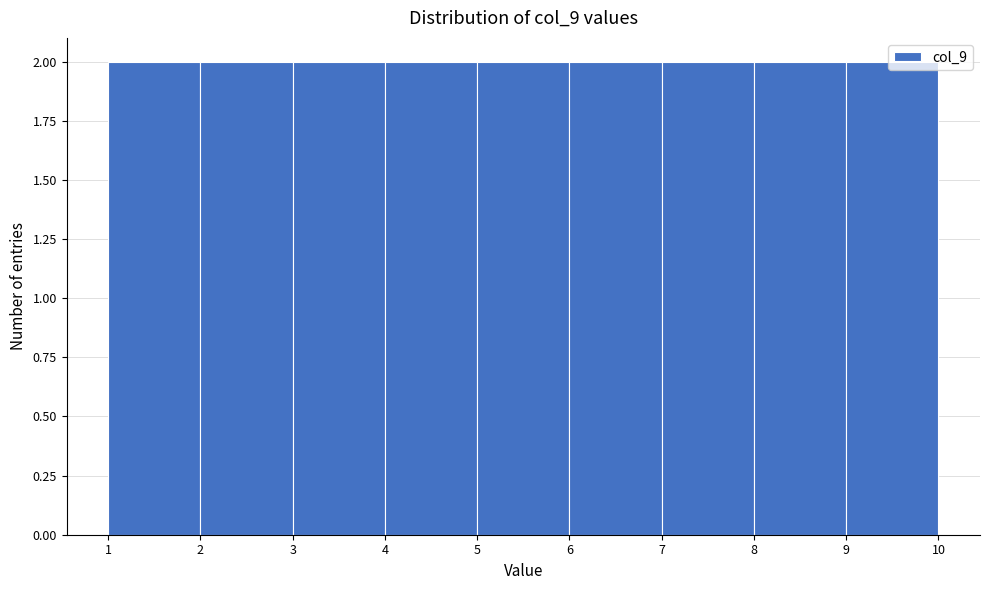

How tall is the bar that spans 8 to 9 on the x-axis? The values are not printed on the chart, so give them approximately, as read against the axis.

2